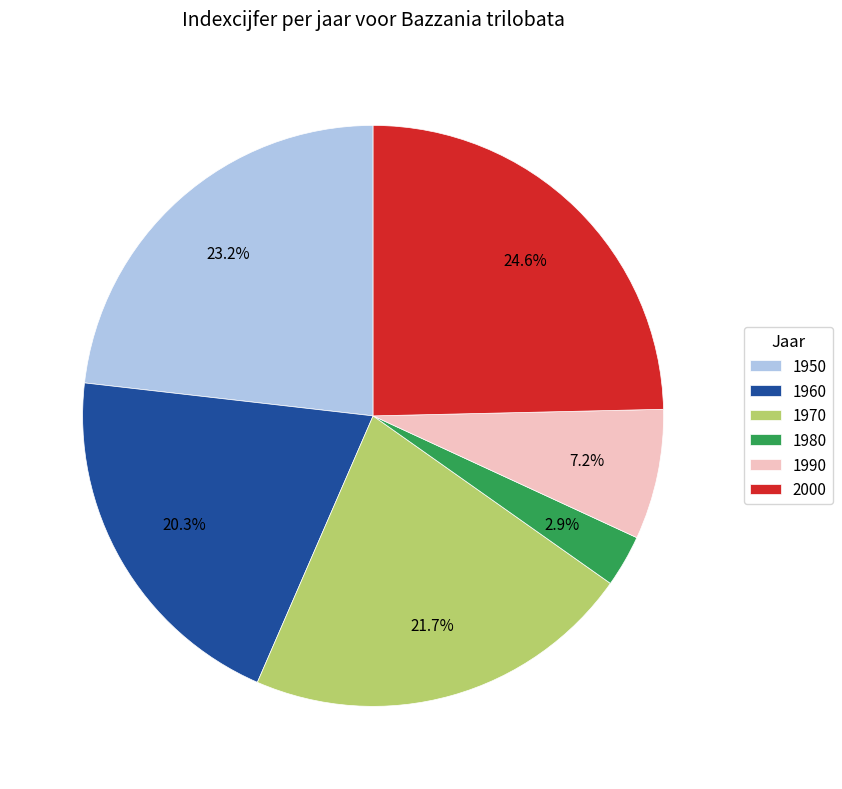

Which slice is the largest?

2000